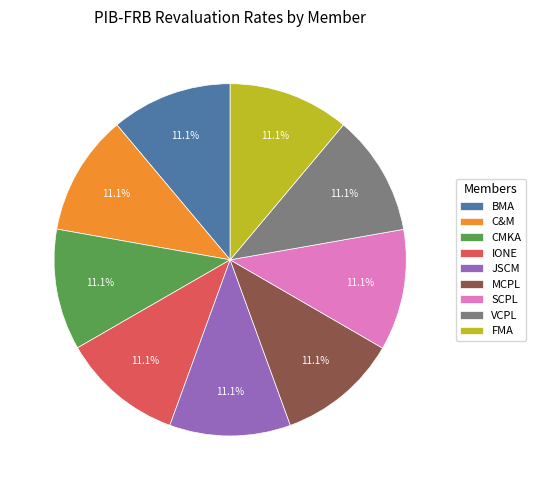

How much of the chart is everything except MCPL?

88.9%